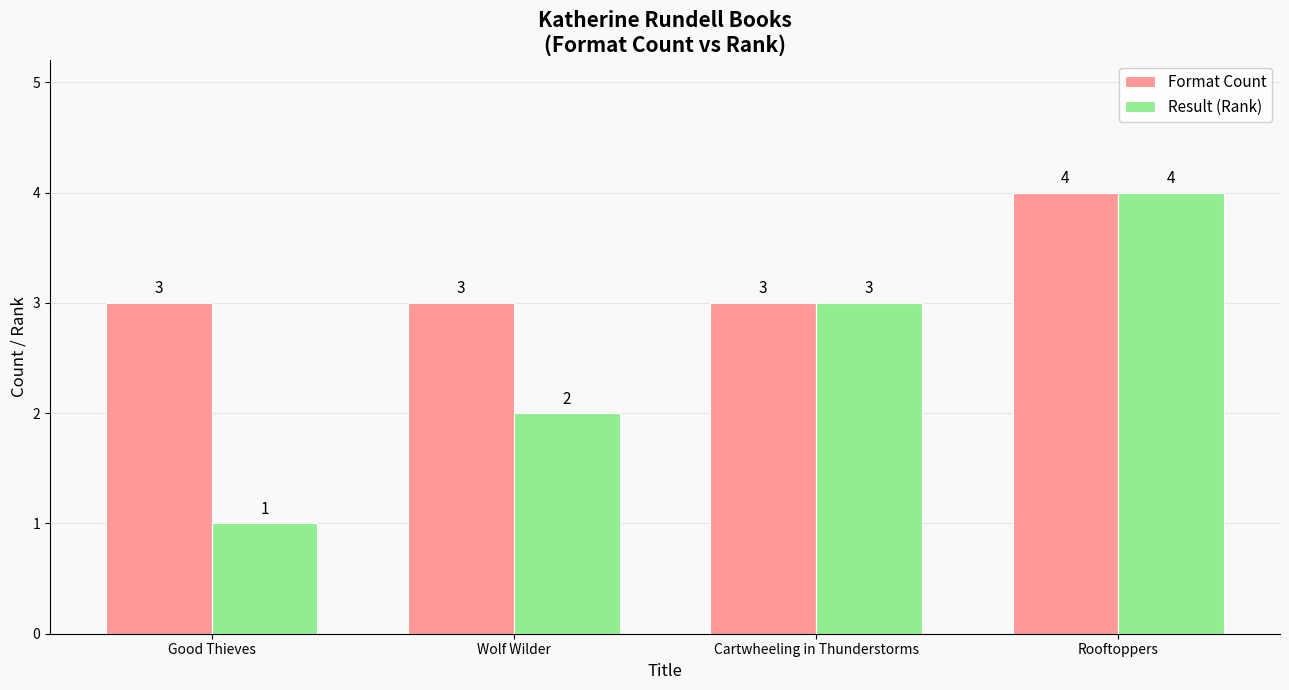

What is the difference between the Result (Rank) values at Good Thieves and Wolf Wilder?

1